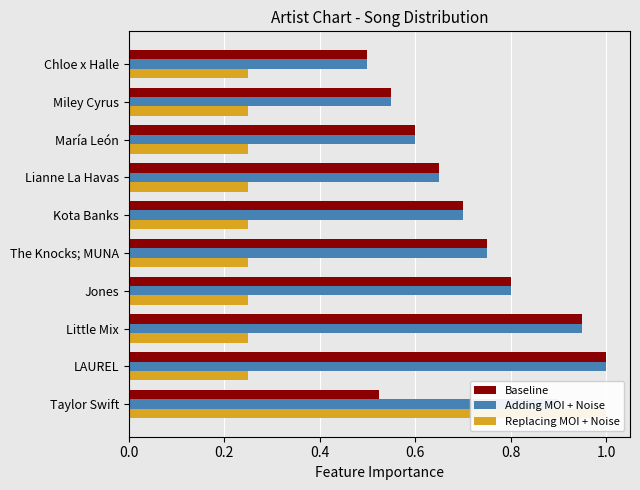

What is the difference between the maximum and second lowest values in the Baseline series?

0.5